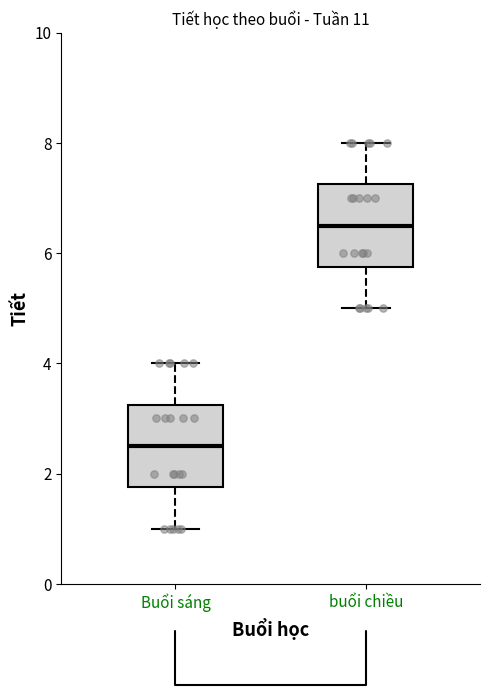

Reading left to right, read every box against the y-axis: the position of its median line, the range the box covers, and the ends of its whiskers. The values are not printed on the chart, so give them approximately, as read against the axis.

Buổi sáng: median 2.6, box 1.8 to 3.2, whiskers 1.0 to 4.0
buổi chiều: median 6.6, box 5.8 to 7.2, whiskers 5.0 to 8.0